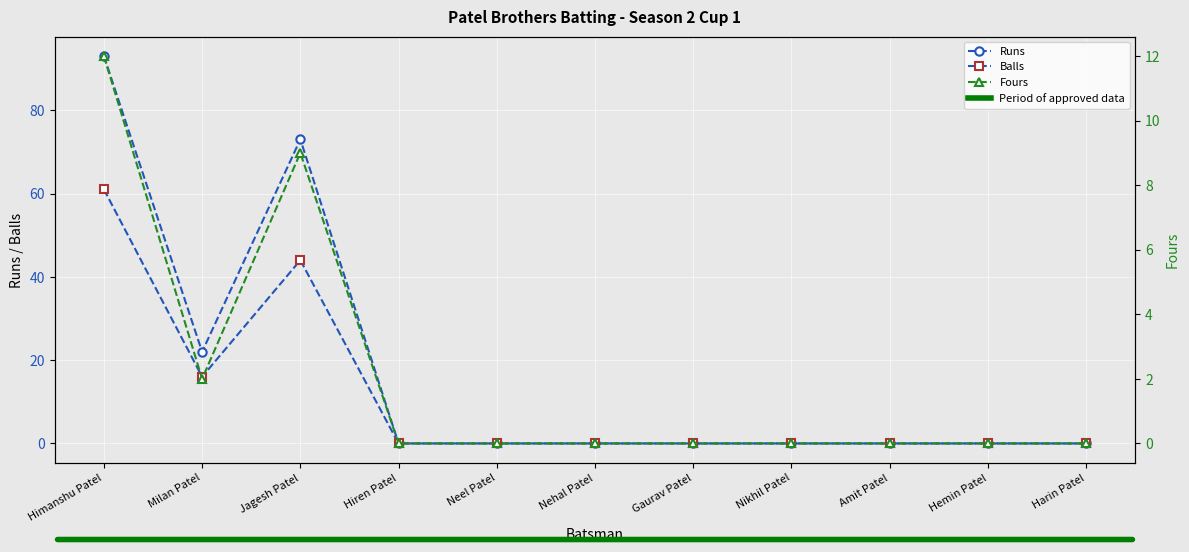

In Runs, how many points are lower than both neighbors (excluding endpoints)?

1